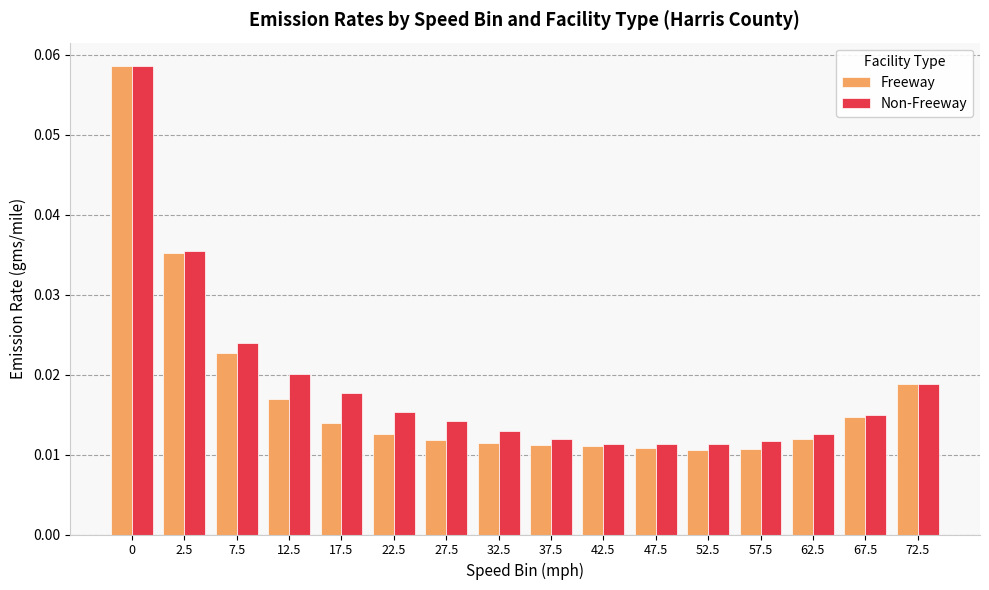

What is the label of the 11th bar from the right?

22.5